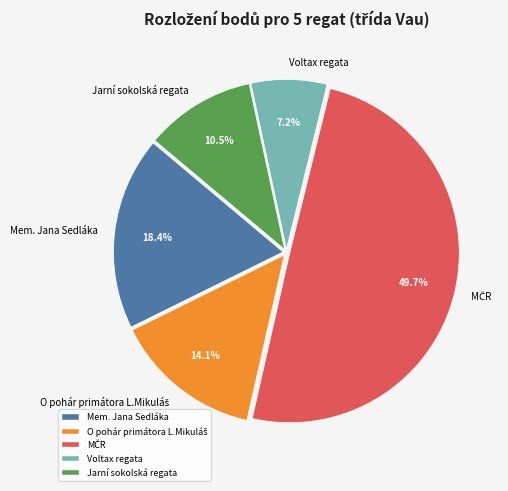

What portion of the pie excludes Mem. Jana Sedláka?

81.6%